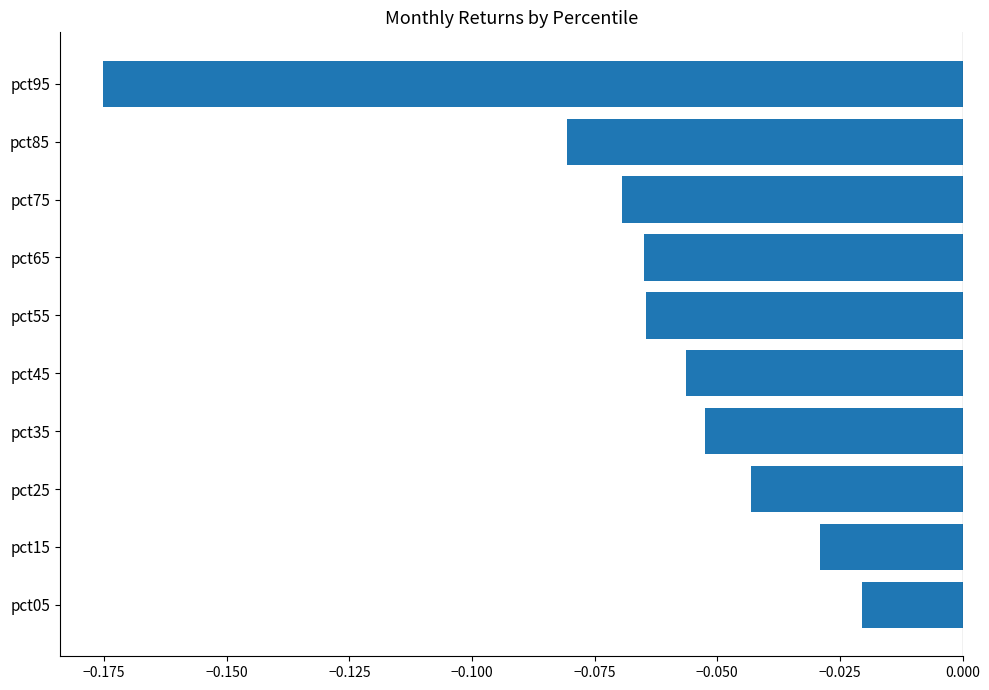

Between pct75 and pct55, which is larger?

pct55